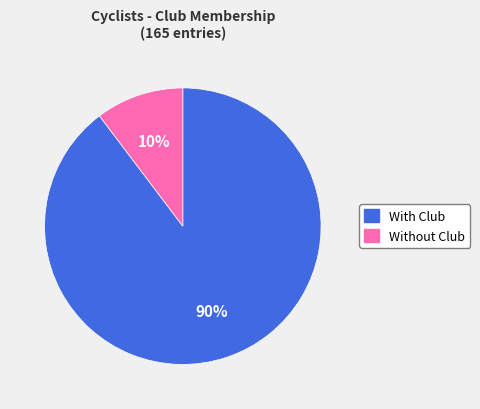

How many segments does this pie chart have?

2